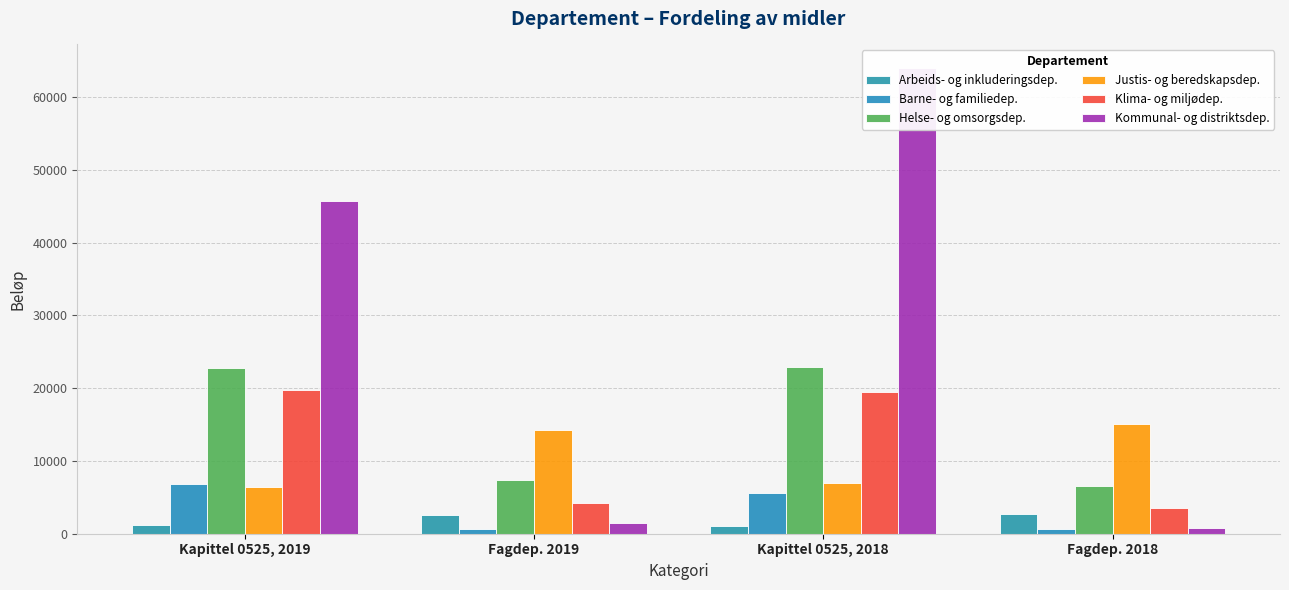

What is the label of the 3rd bar from the right?

Fagdep. 2019